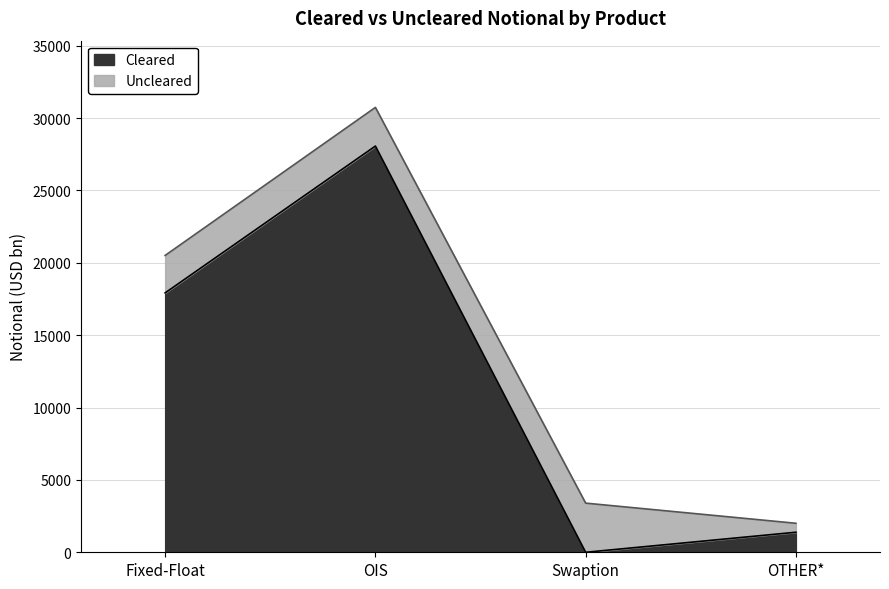

What is the label of the 2nd point from the right?

Swaption